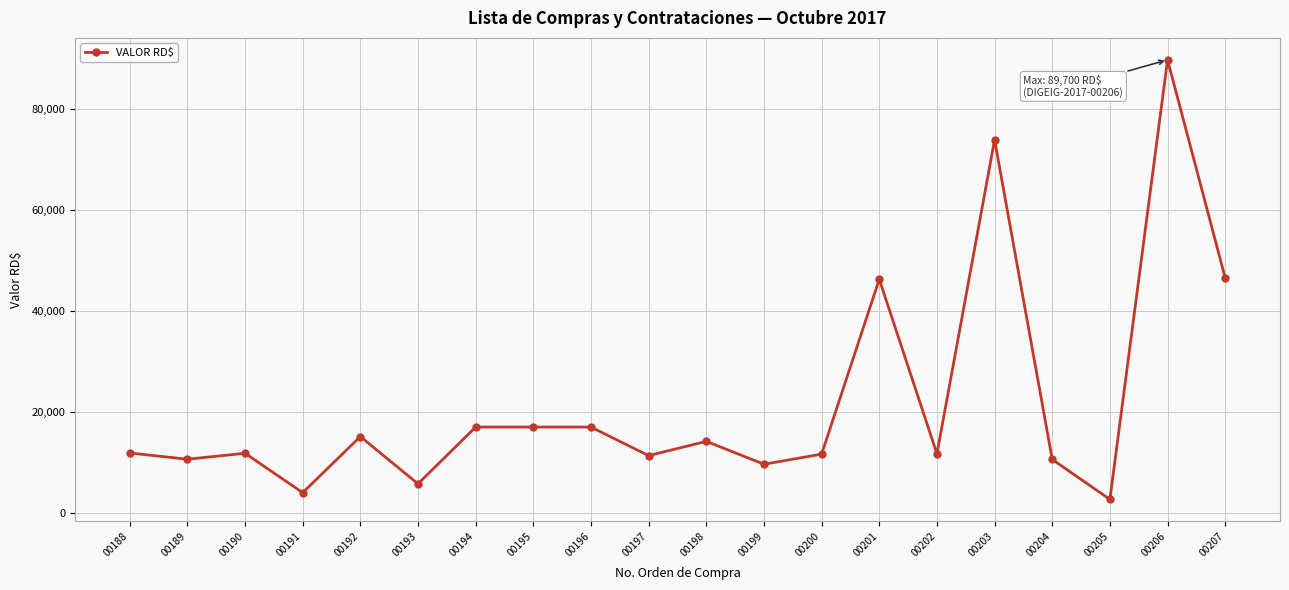

What is the smallest value displayed?

2666.8